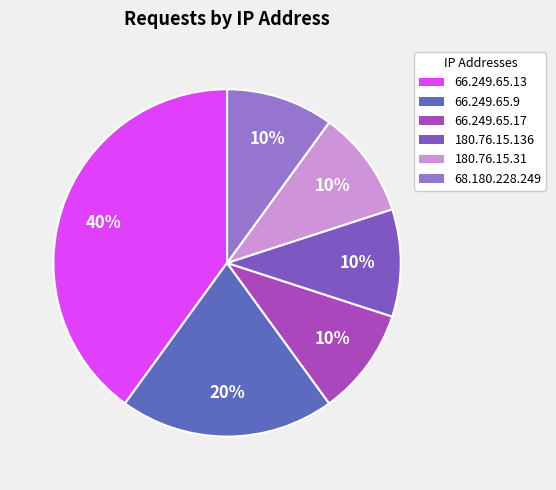

Approximately how many times larger is the value at 66.249.65.17 compared to 180.76.15.136?

1.0